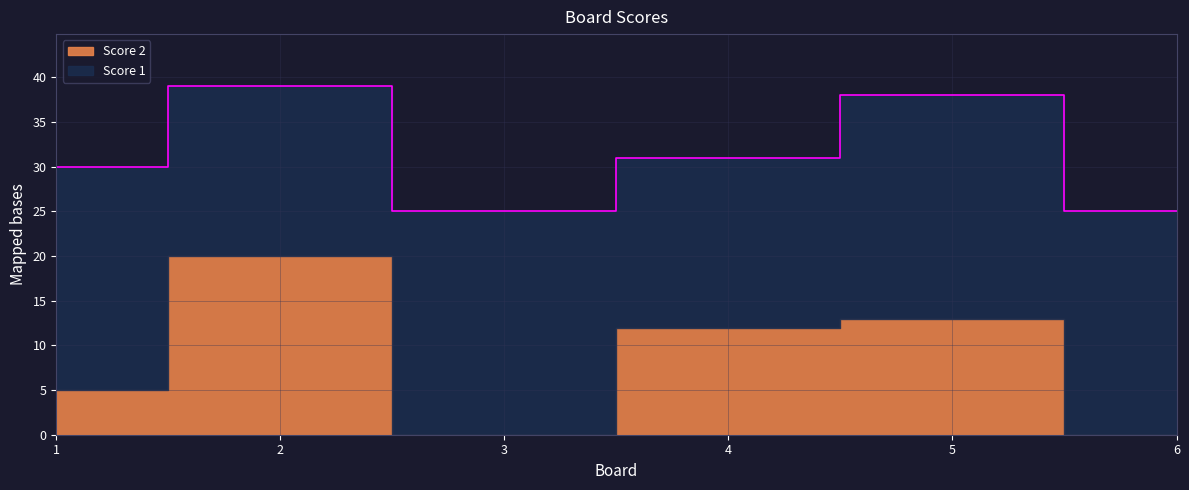

How many values in the Score 1 series are below 25?

2